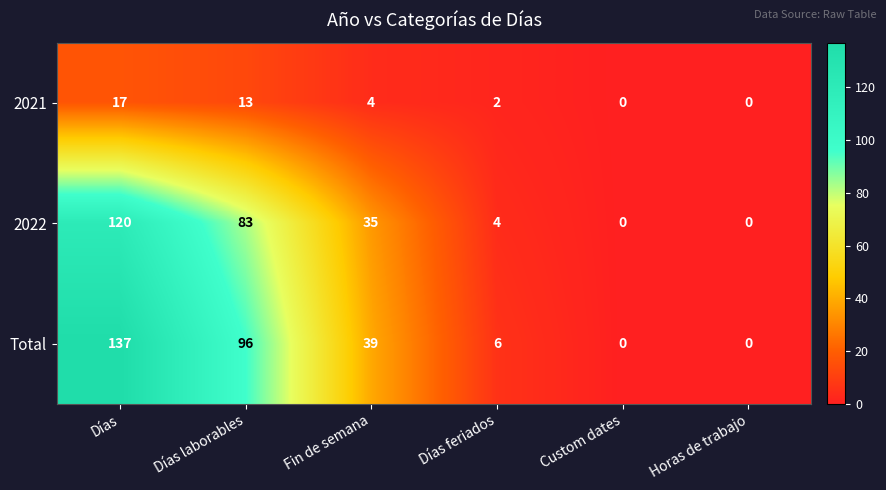

Which label corresponds to the largest value in the chart?

Días